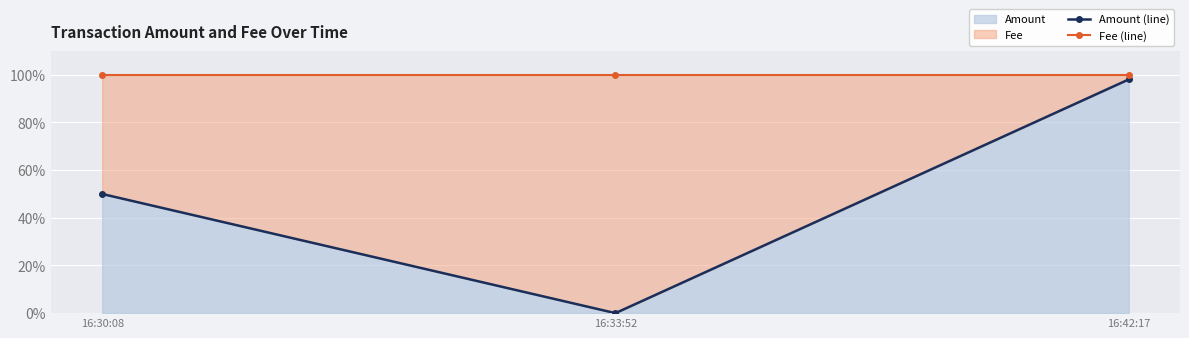

Between 16:30:08 and 16:42:17, which series saw the biggest shift?

Amount (line)